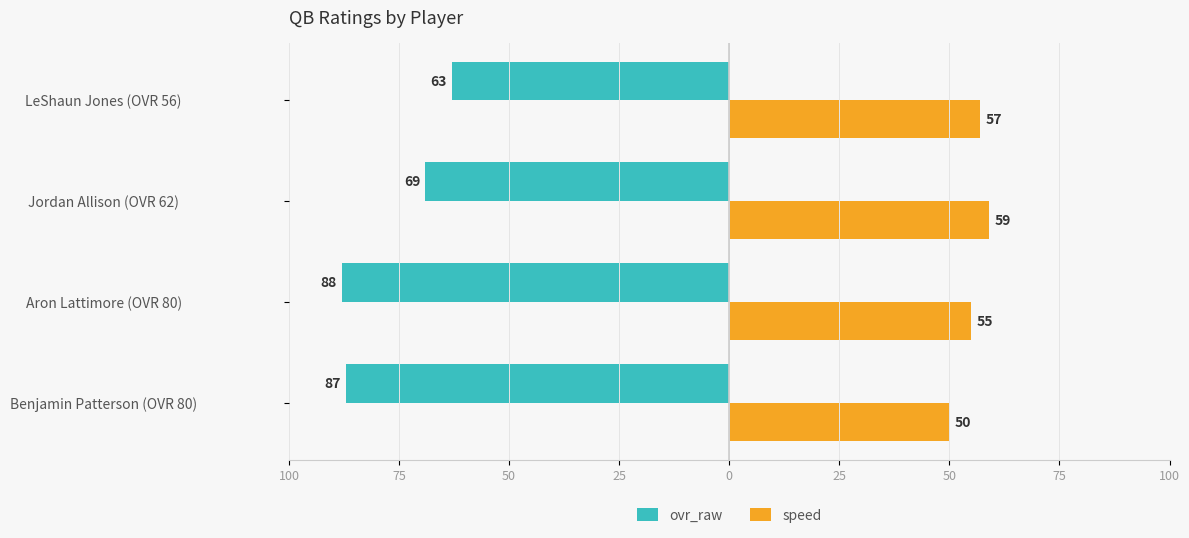

What are all the series names shown in the legend?

ovr_raw, speed